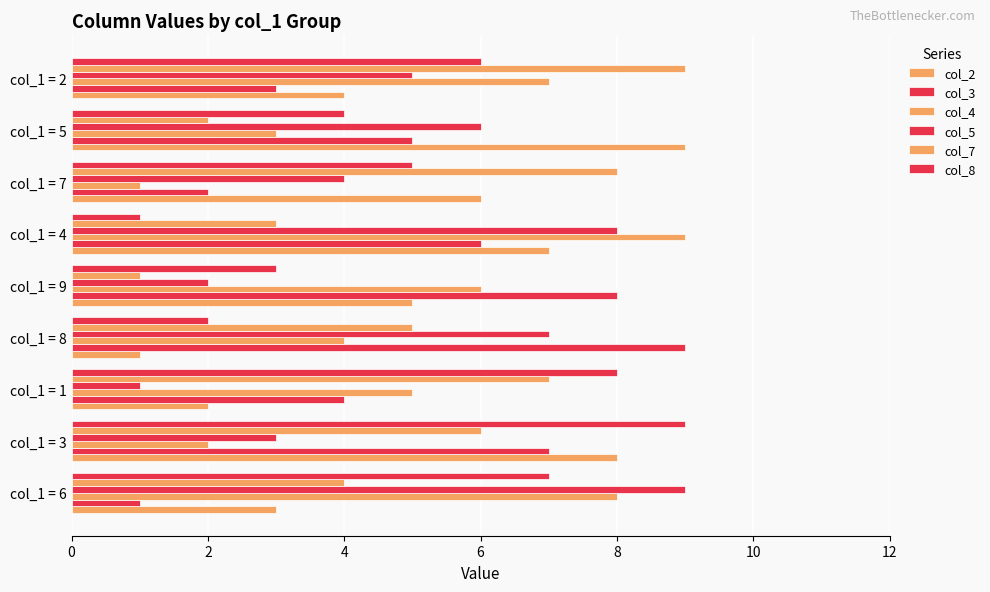

How many data points does each series have?

9